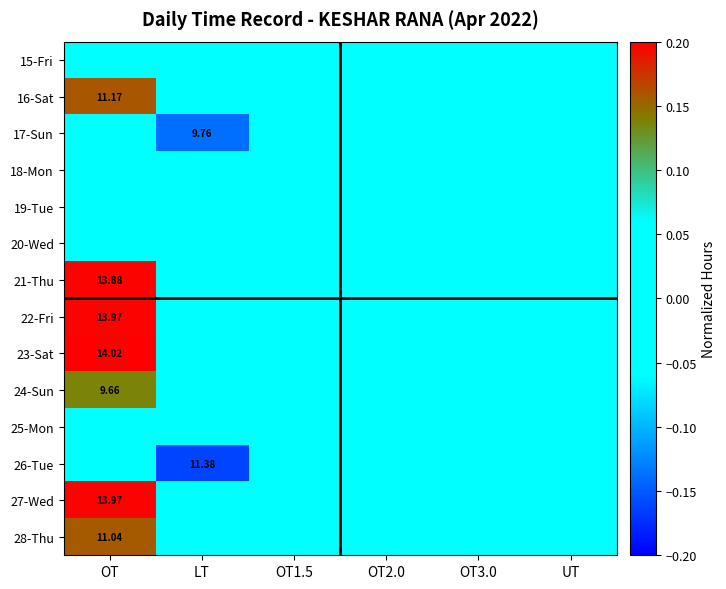

Count the number of categories in the chart.

6